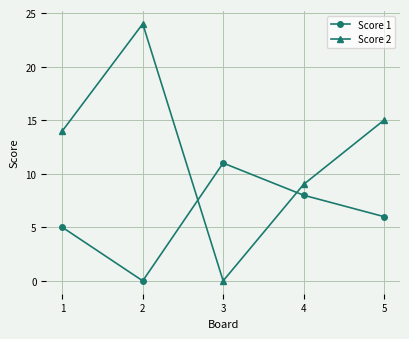

How many values in the Score 2 series are below 14?

2